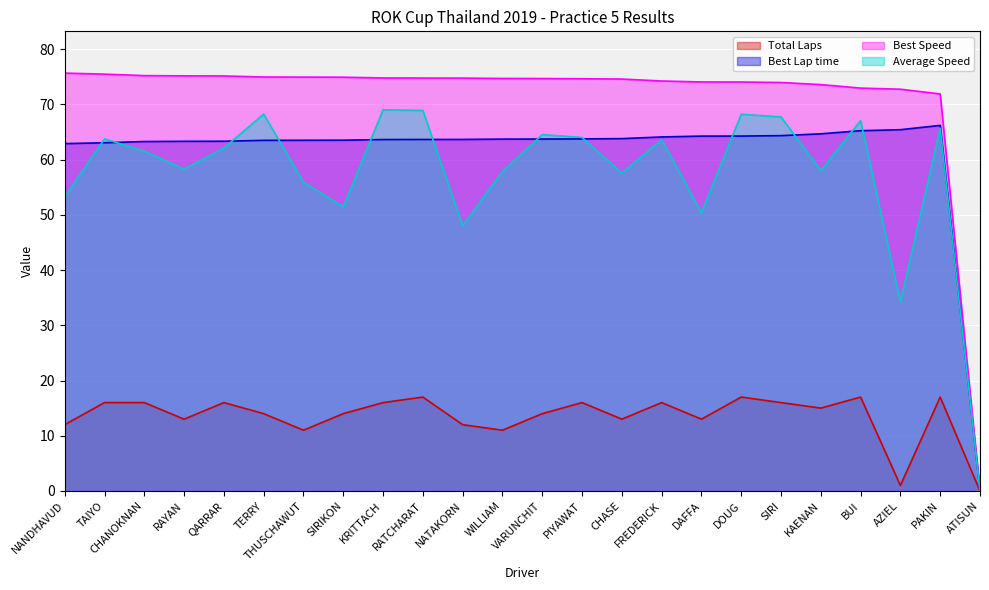

Rank the series by their maximum value, from lowest to highest.

Total Laps, Best Lap time, Average Speed, Best Speed